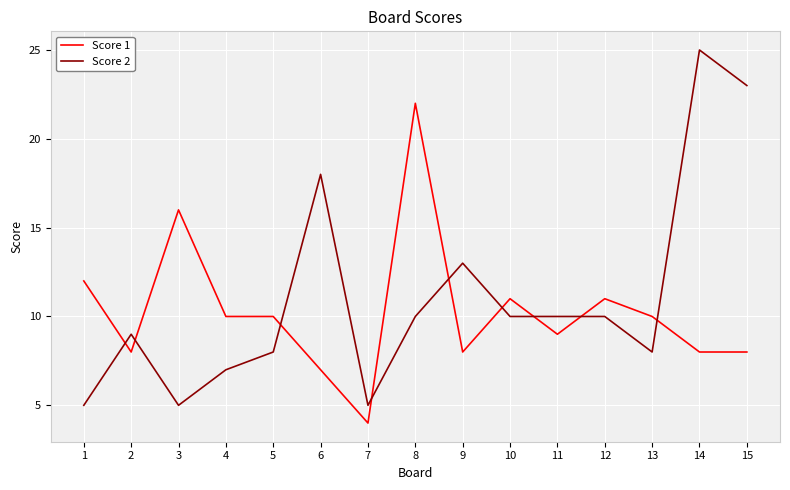

Which category has the highest value in the Score 2 series?

14